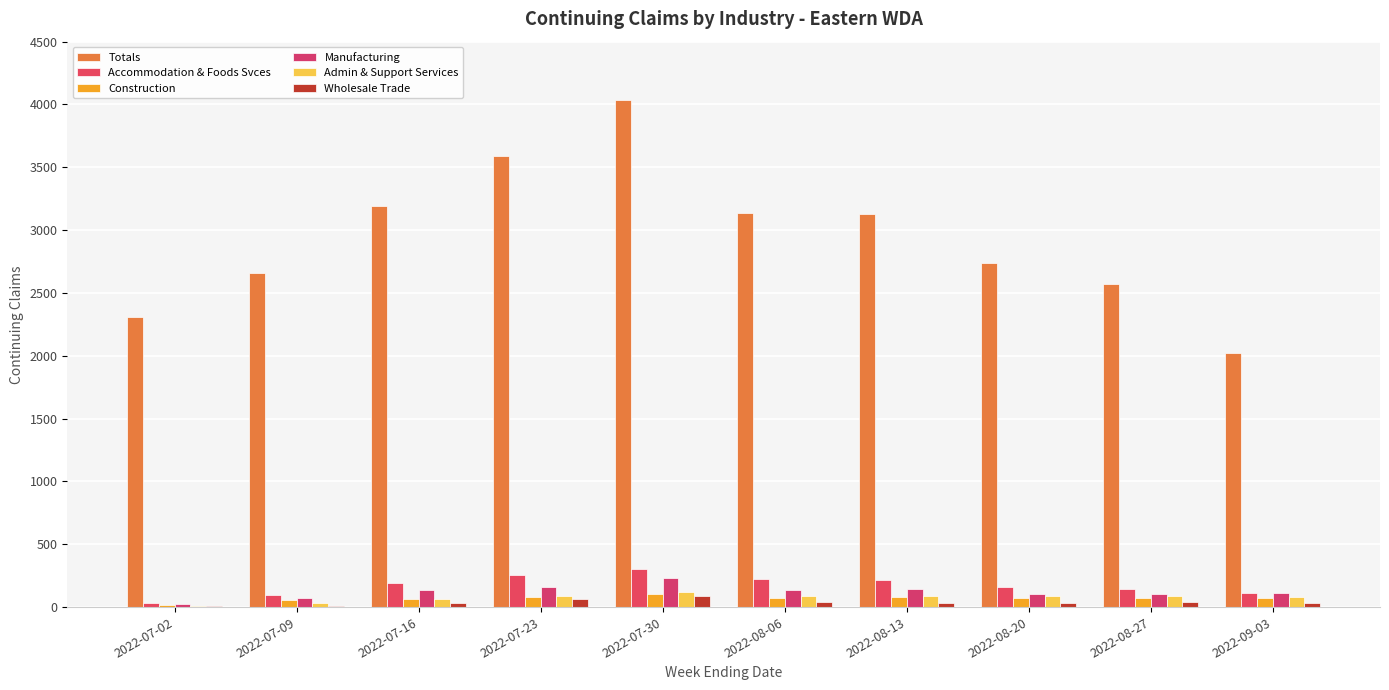

Count the number of data series in this chart.

6